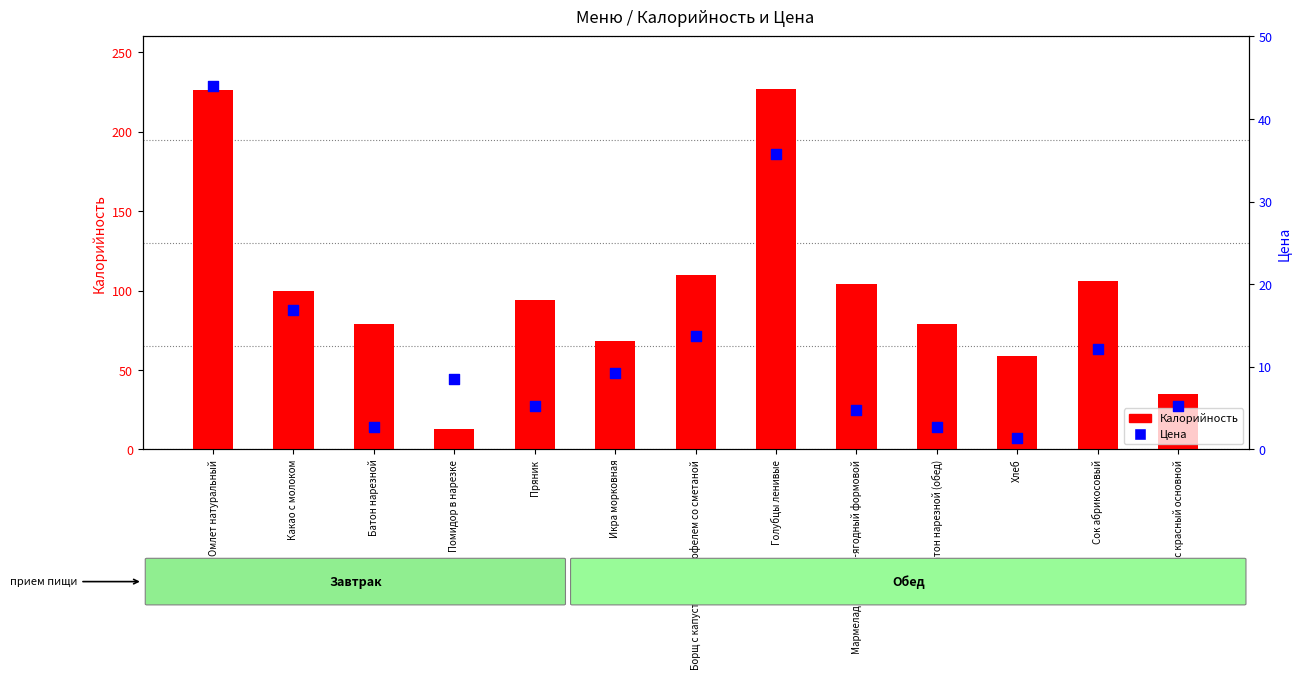

What is the total value across all series at Помидор в нарезке?

21.6